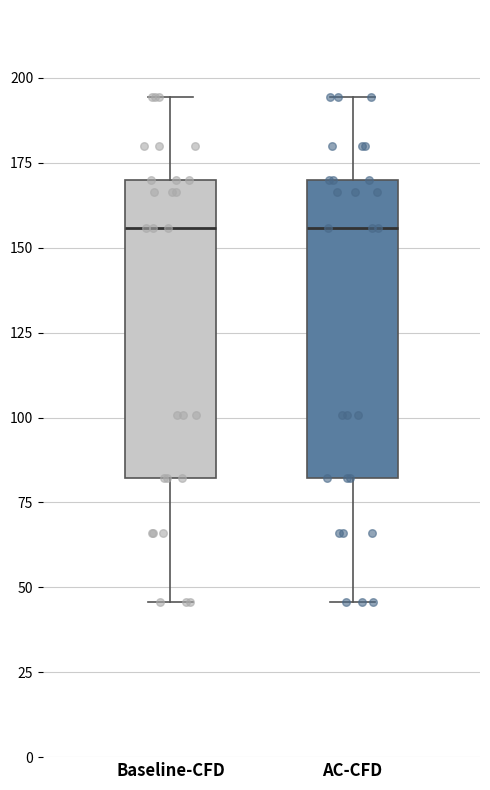

Where is the upper edge of the box for AC-CFD on the y-axis? The values are not printed on the chart, so give them approximately, as read against the axis.

170